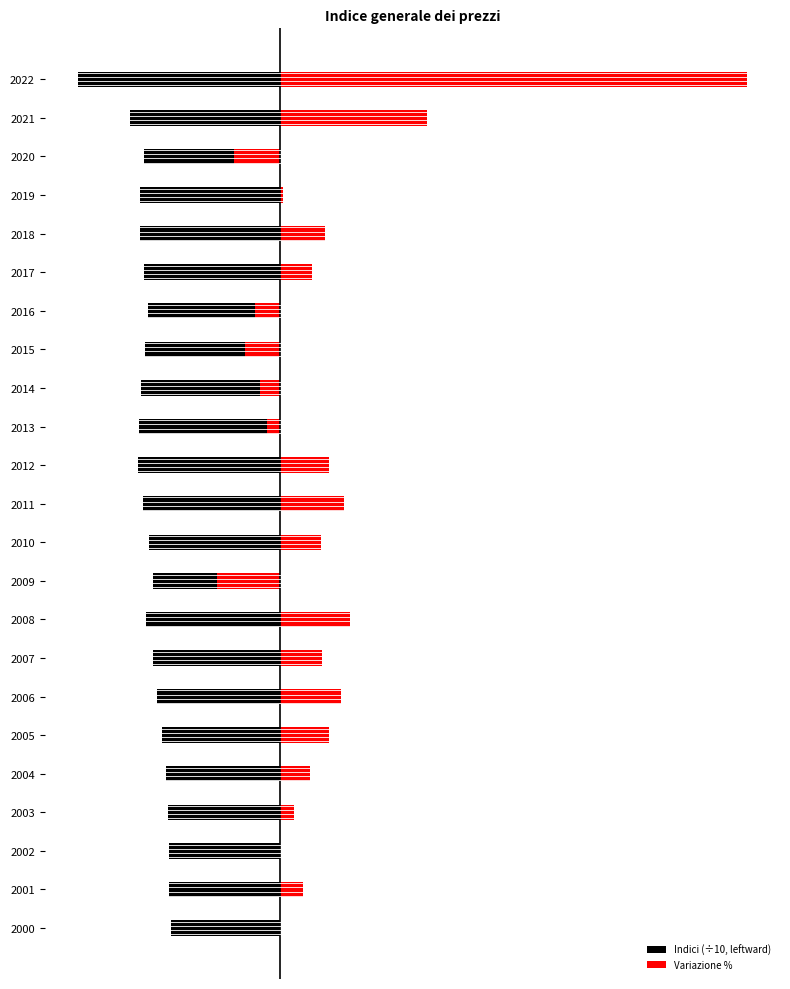

How many distinct data groups are displayed?

2